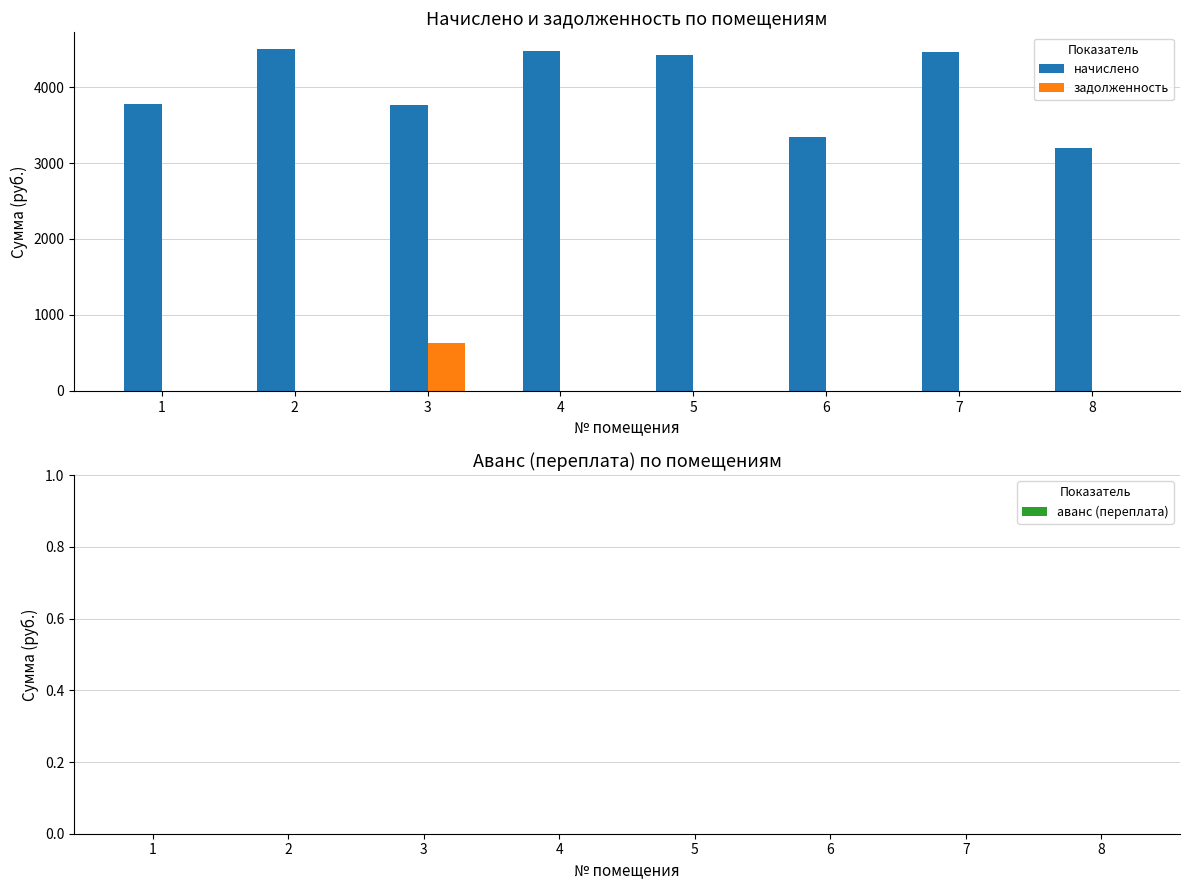

What is the sum of the начислено values at 4 and 1?

8246.9